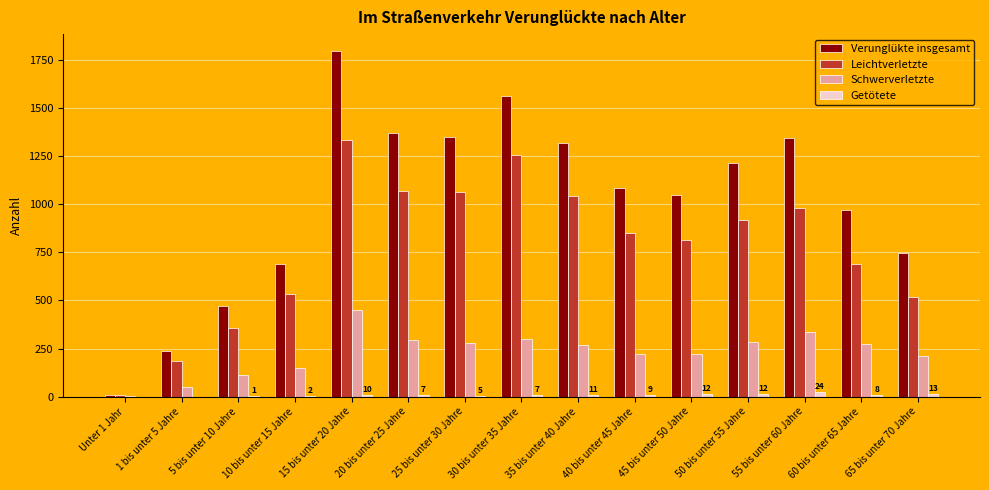

At which label does Leichtverletzte reach its peak?

15 bis unter 20 Jahre